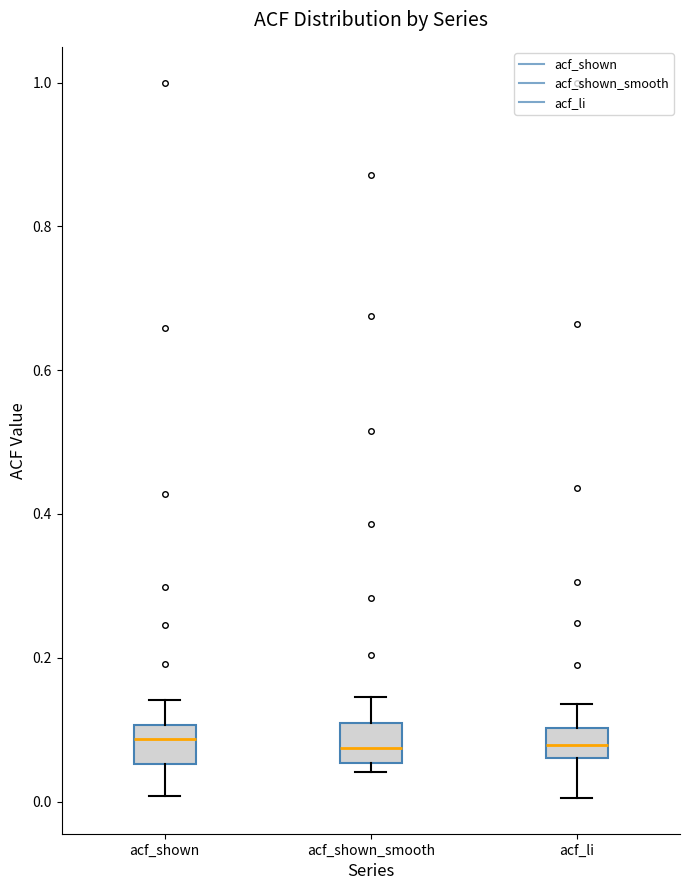

Where does the median line of the box for acf_li sit on the y-axis? The values are not printed on the chart, so give them approximately, as read against the axis.

0.08